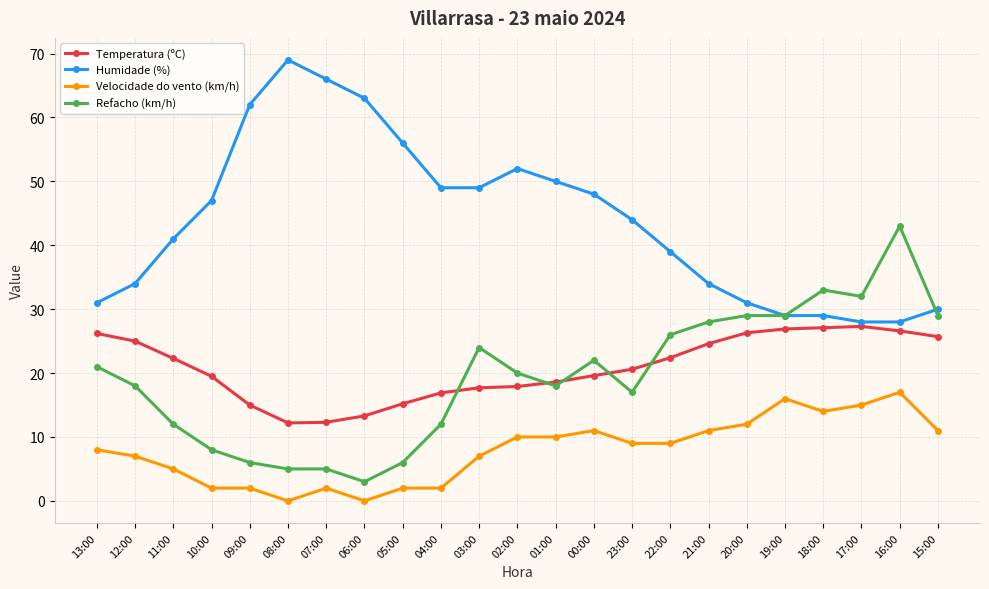

True or false: Refacho (km/h) has more than 0 interior local peaks.

True